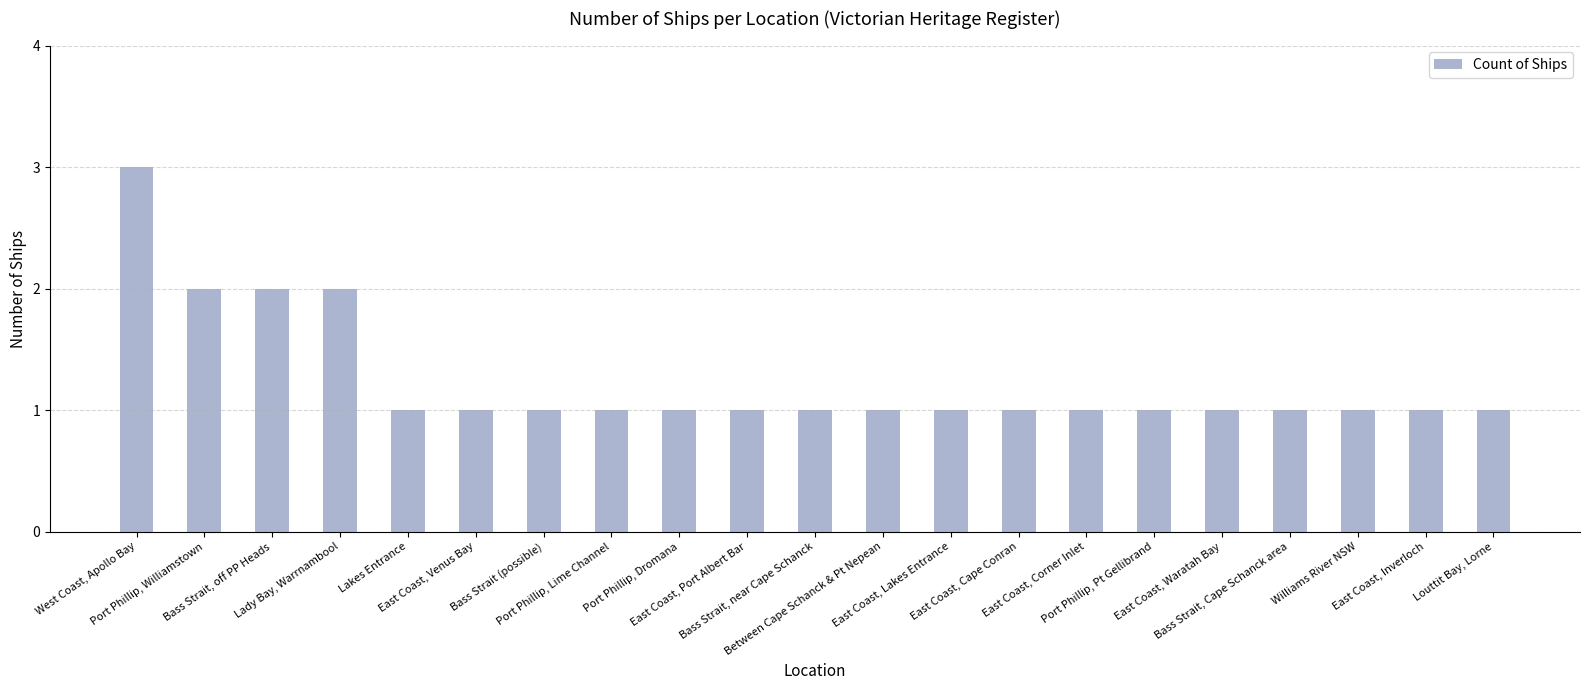

Reading left to right, extract all data points from this chart.

West Coast, Apollo Bay=3	Port Phillip, Williamstown=2	Bass Strait, off PP Heads=2	Lady Bay, Warrnambool=2	Lakes Entrance=1	East Coast, Venus Bay=1	Bass Strait (possible)=1	Port Phillip, Lime Channel=1	Port Phillip, Dromana=1	East Coast, Port Albert Bar=1	Bass Strait, near Cape Schanck=1	Between Cape Schanck & Pt Nepean=1	East Coast, Lakes Entrance=1	East Coast, Cape Conran=1	East Coast, Corner Inlet=1	Port Phillip, Pt Gellibrand=1	East Coast, Waratah Bay=1	Bass Strait, Cape Schanck area=1	Williams River NSW=1	East Coast, Inverloch=1	Louttit Bay, Lorne=1